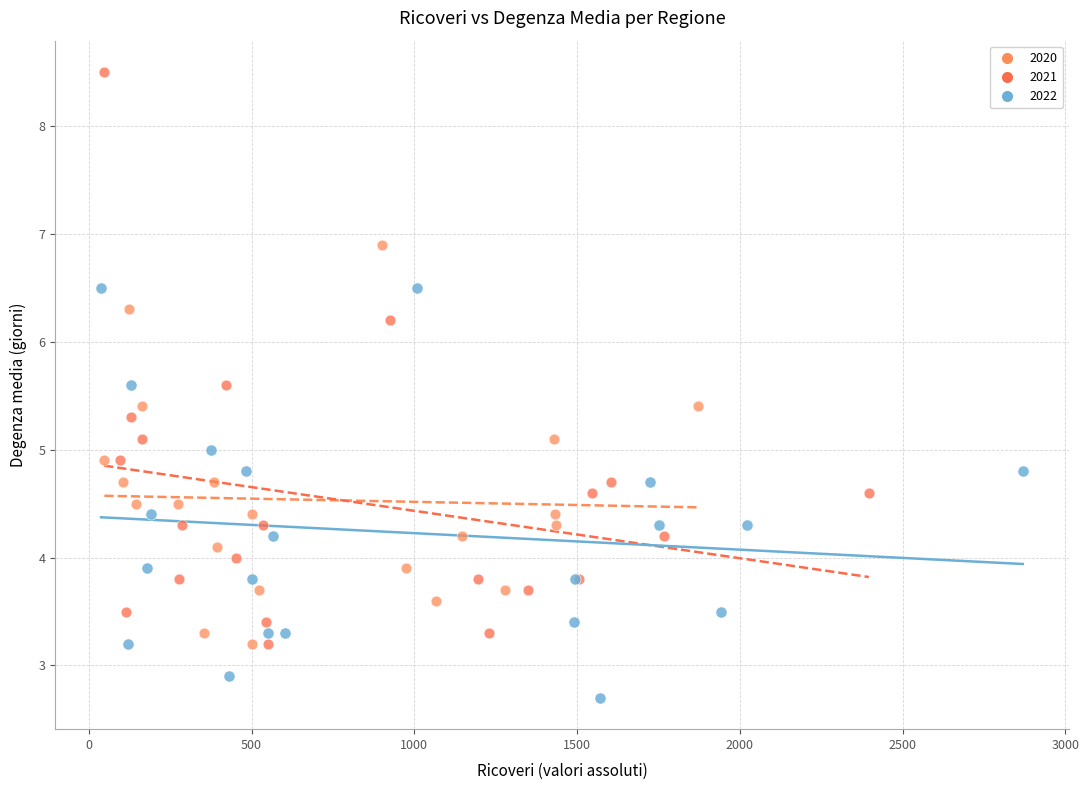

Which series reaches the maximum Y coordinate?

2021